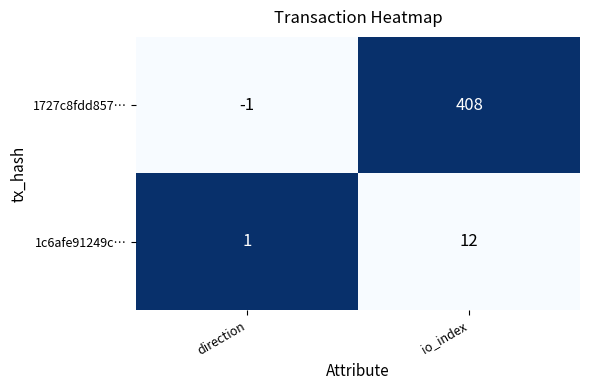

What is the total value across all series at io_index?

420